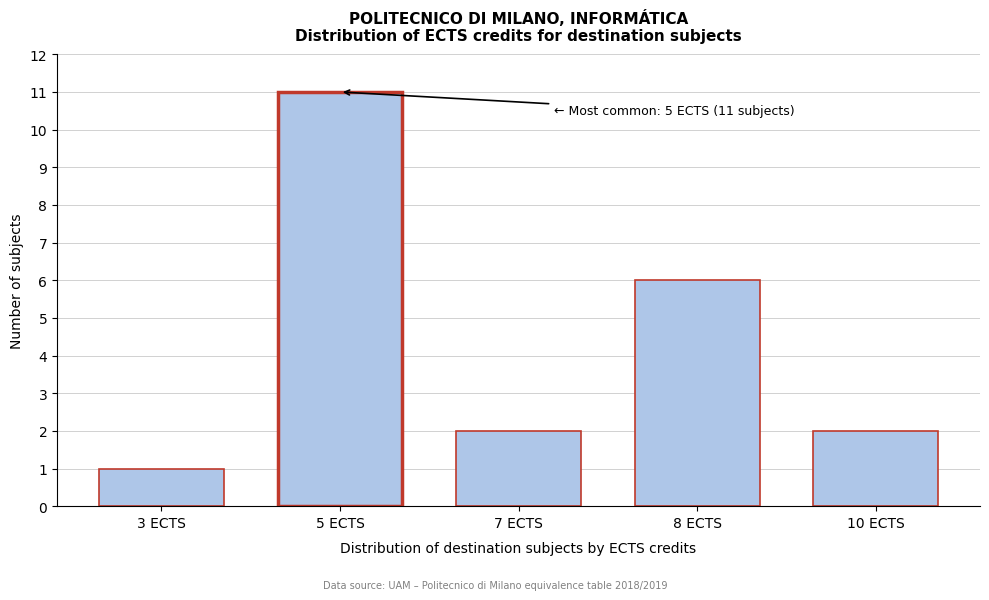

Reading left to right, what are all the values shown in this chart?

1	11	2	6	2